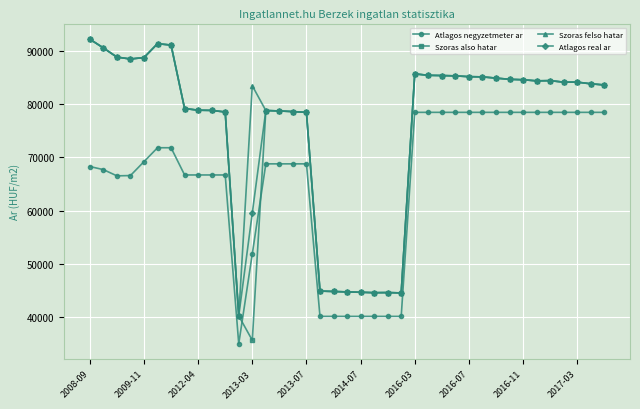

What is the value of the Szoras also hatar point at the 8th from the left?

79130